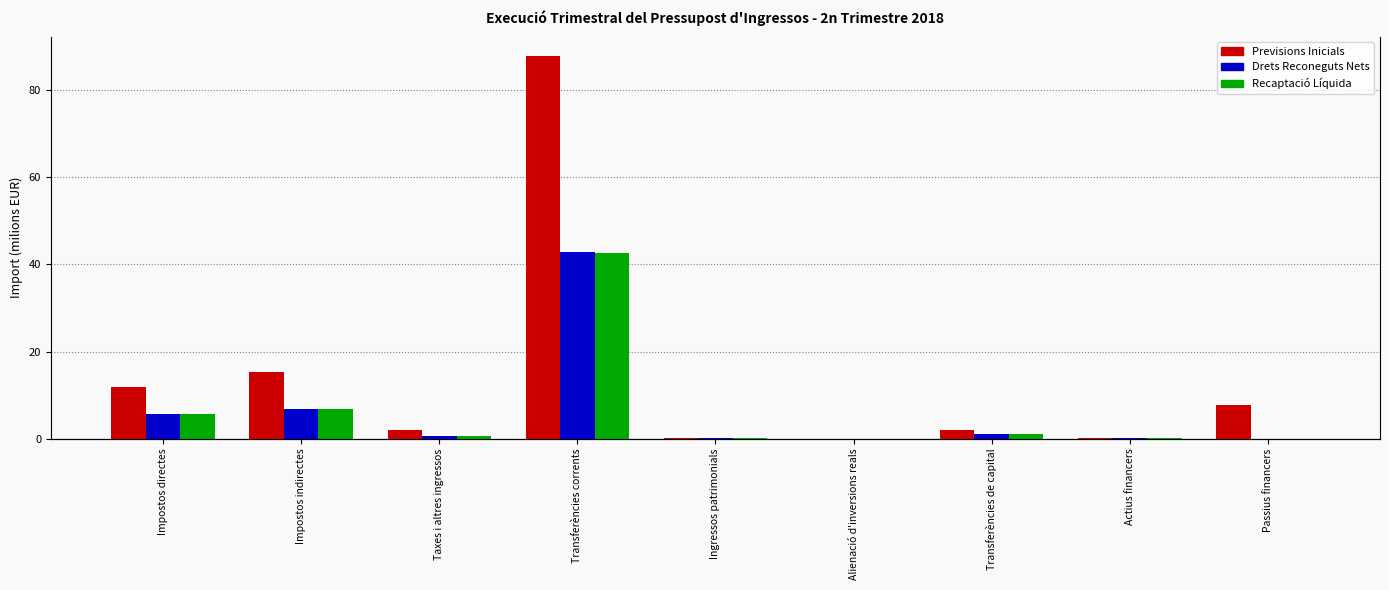

Which series changed the most between Impostos indirectes and Alienació d'inversions reals?

Previsions Inicials